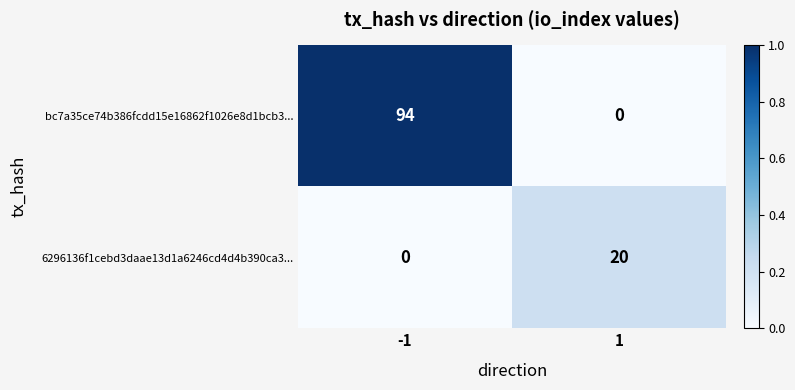

Reading left to right, what are all the values shown in this chart?

bc7a35ce74b386fcdd15e16862f1026e8d1bcb3...: 94	0
6296136f1cebd3daae13d1a6246cd4d4b390ca3...: 0	20